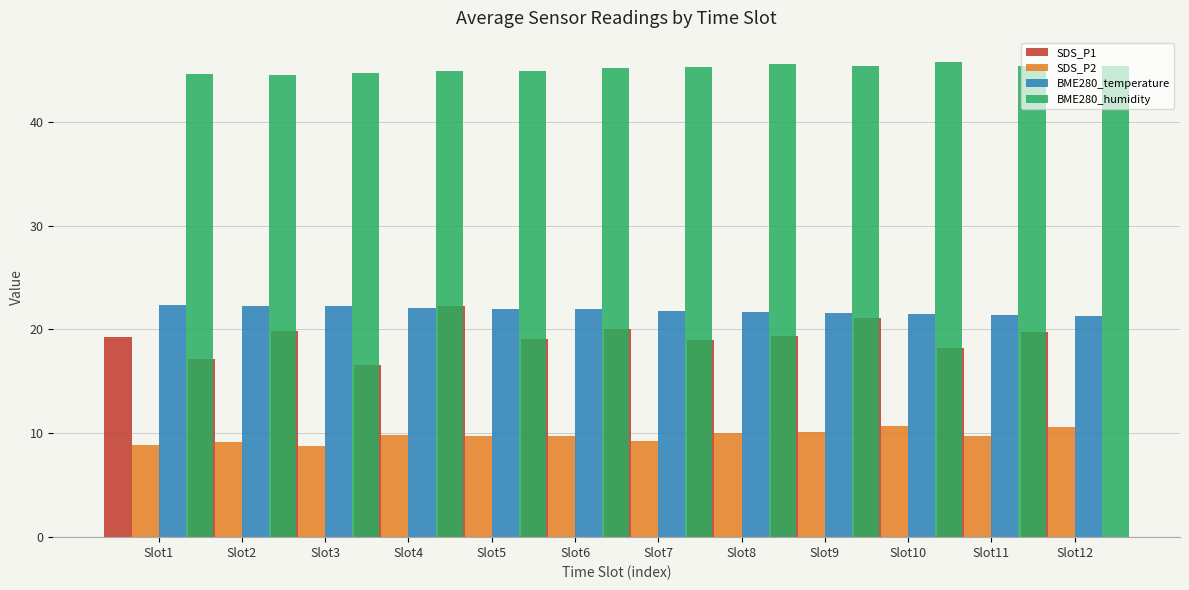

Which series changed the most between Slot1 and Slot6?

SDS_P2